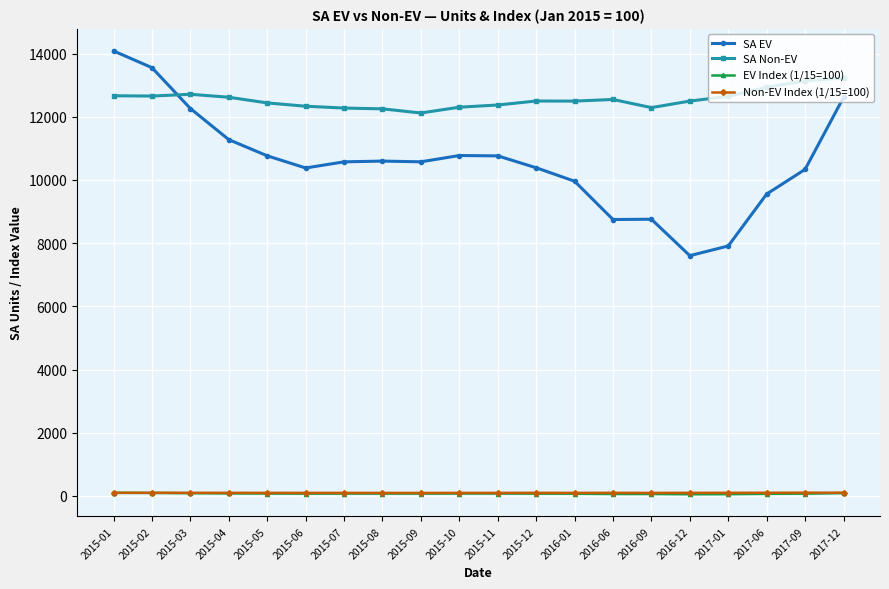

How many values in the SA Non-EV series are below 12498?

10